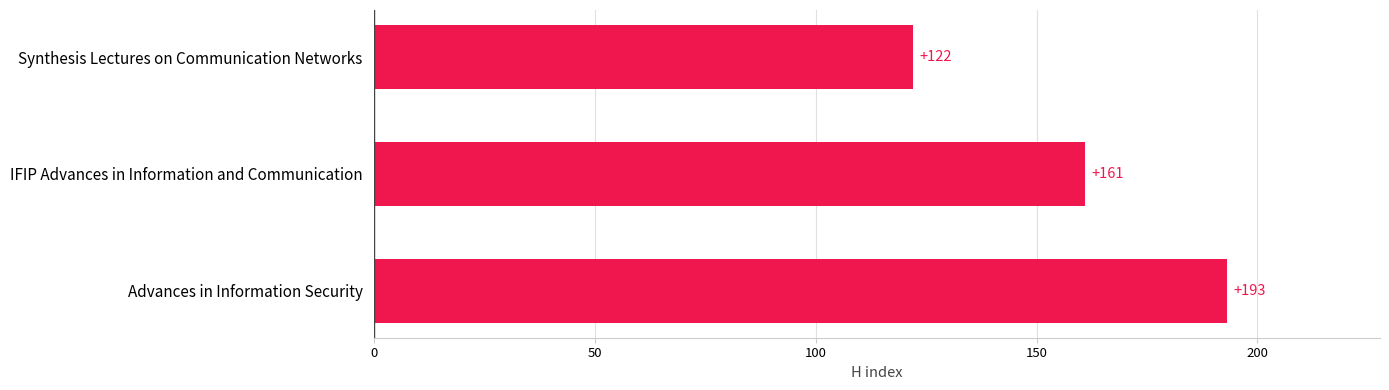

What is the average value?

159